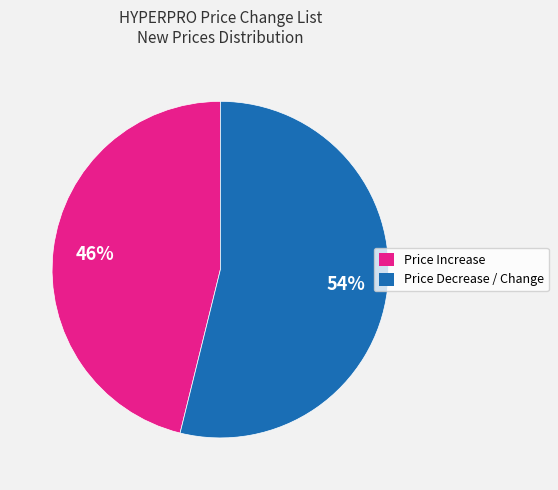

Do Price Increase and Price Decrease / Change together represent more than half of the pie?

Yes